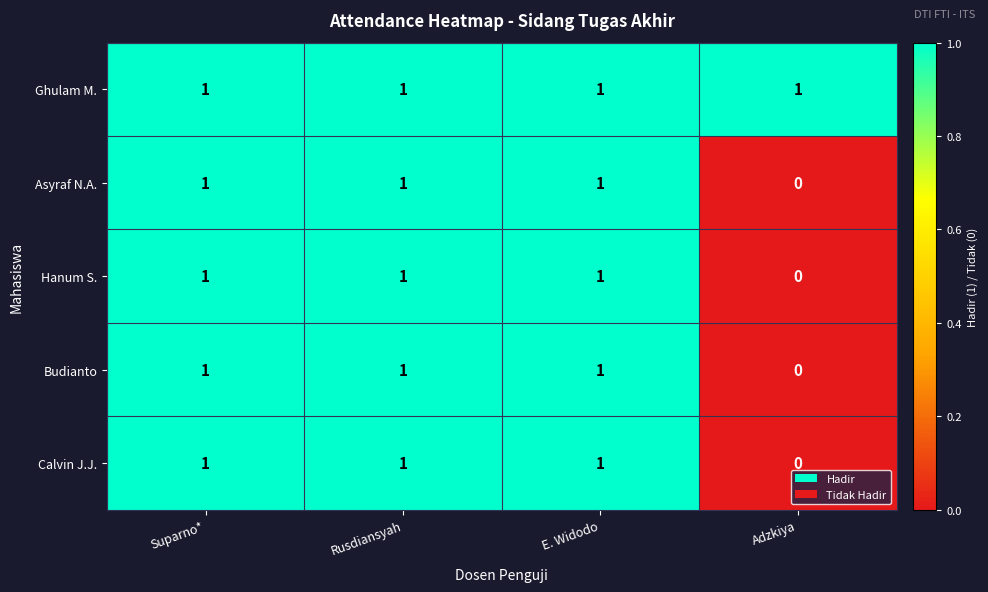

Reading left to right, transcribe all the data shown in this chart.

Ghulam M.: 1	1	1	1
Asyraf N.A.: 1	1	1	0
Hanum S.: 1	1	1	0
Budianto: 1	1	1	0
Calvin J.J.: 1	1	1	0